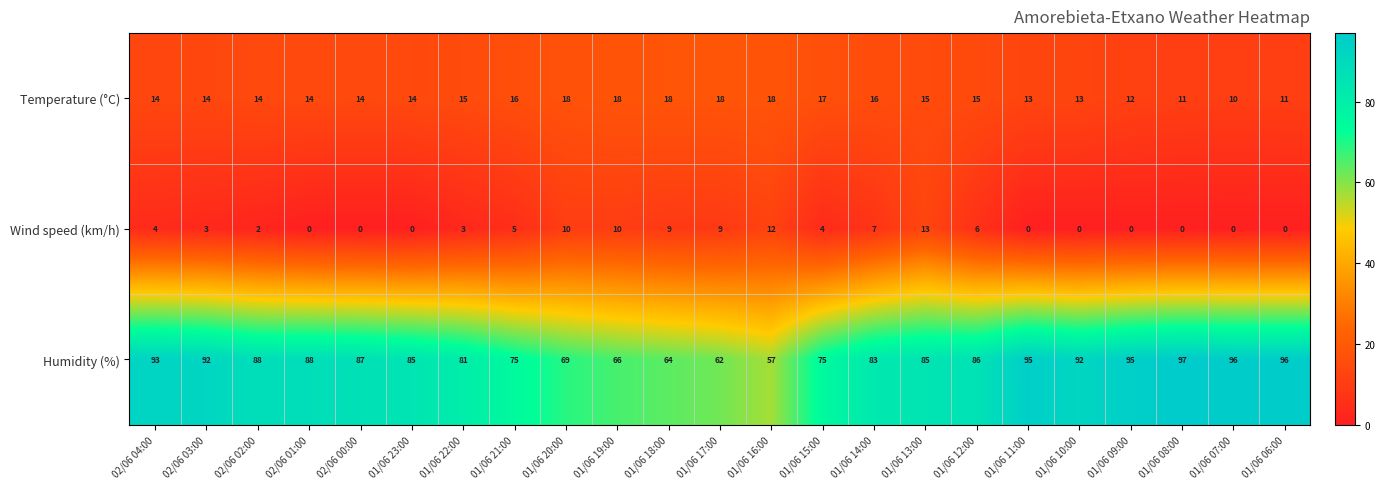

How many data points does each series have?

23